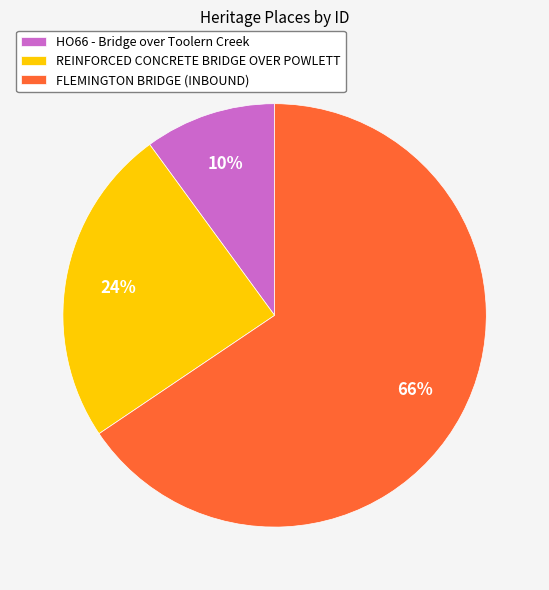

True or false: REINFORCED CONCRETE BRIDGE OVER POWLETT accounts for 24% of the total.

True